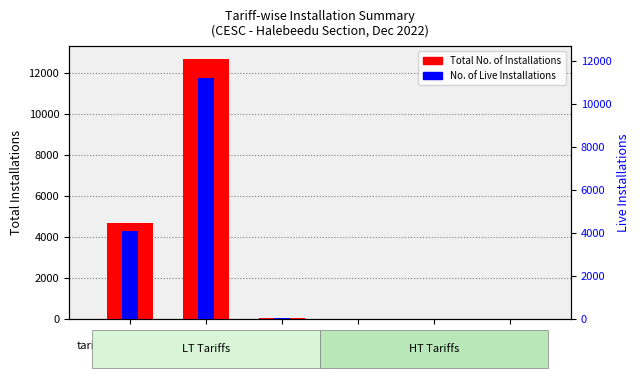

Which series changed the most between LT2 and LT3?

Total No. of Installations